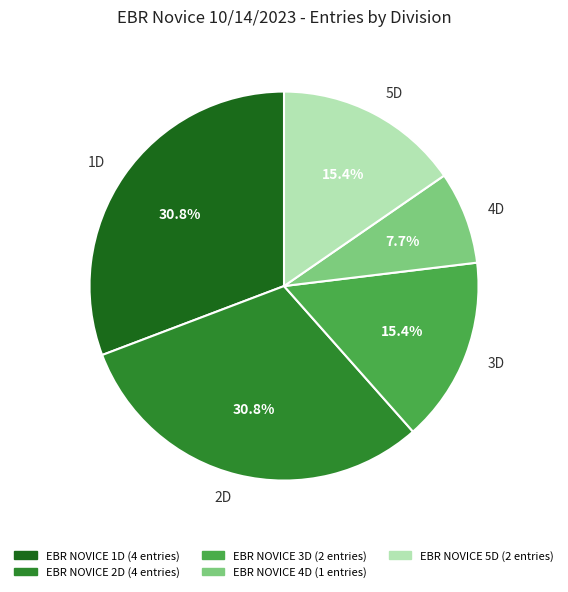

Which slice is the smallest?

4D